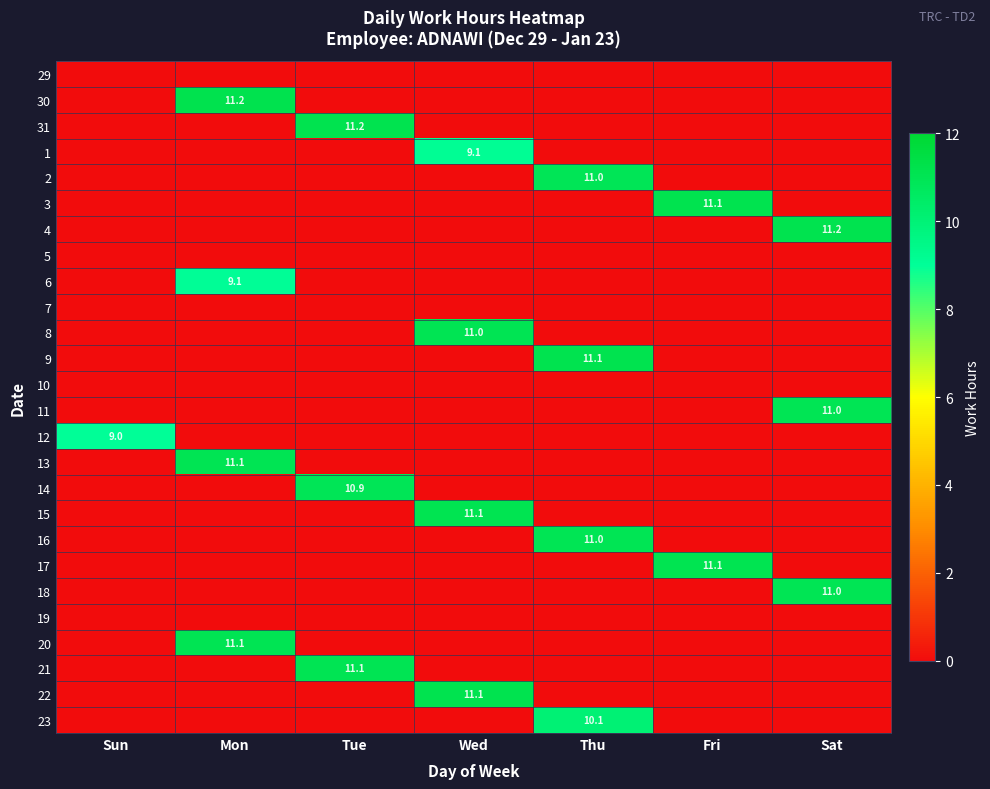

True or false: 31 has a value of 17.5 at Tue.

False